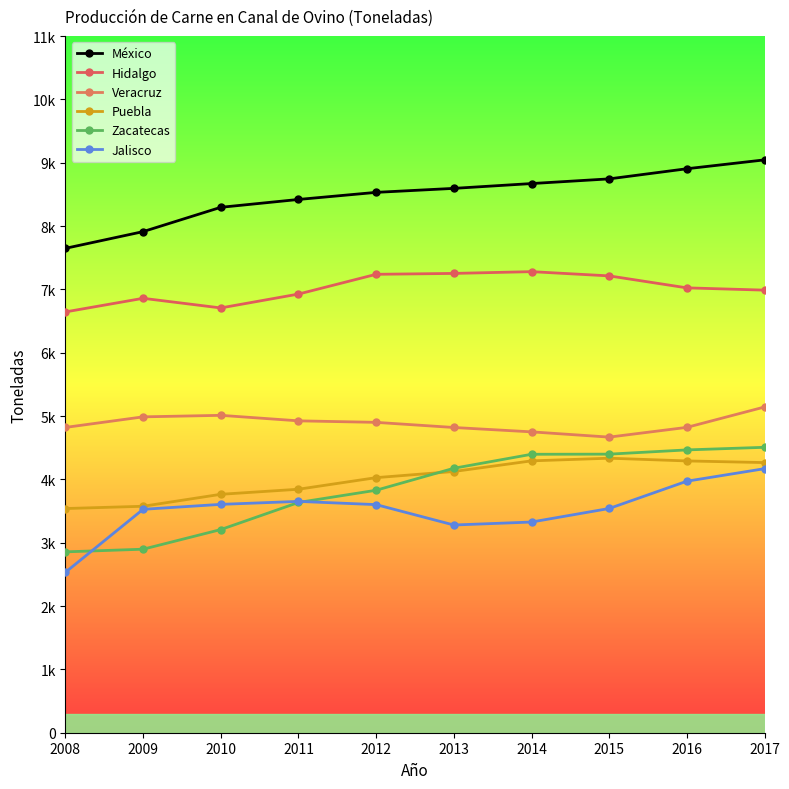

Which series has the largest total across all categories?

México